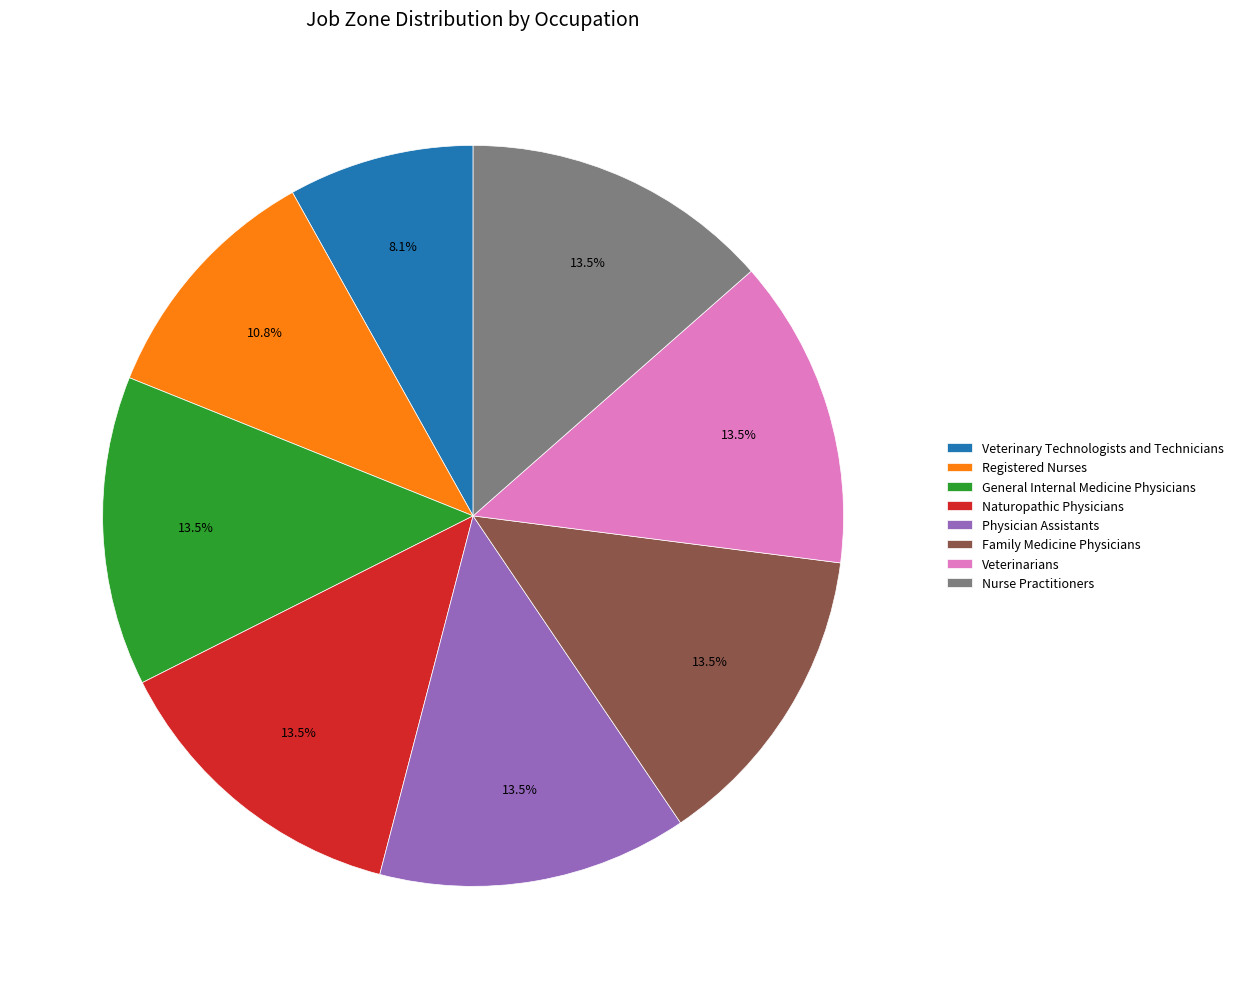

Does any single category account for the majority?

No